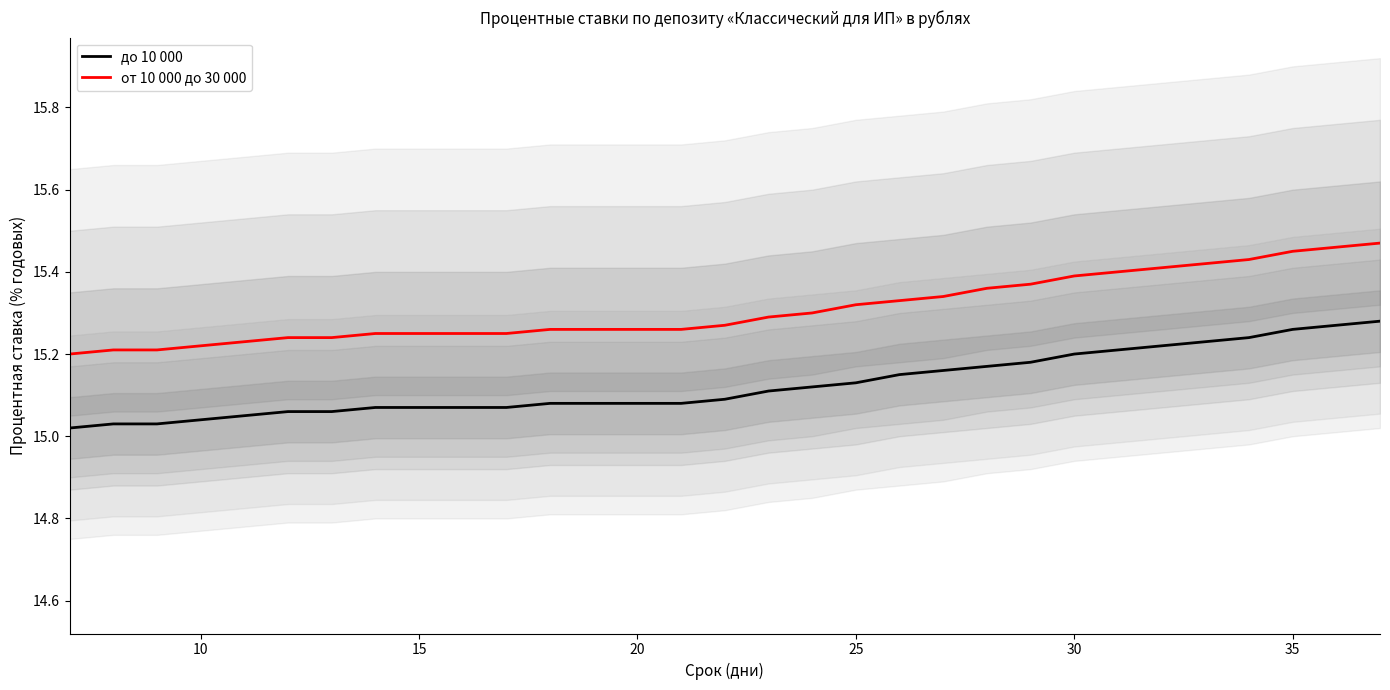

Is it true that от 10 000 до 30 000 equals 21.1 at 35?

False